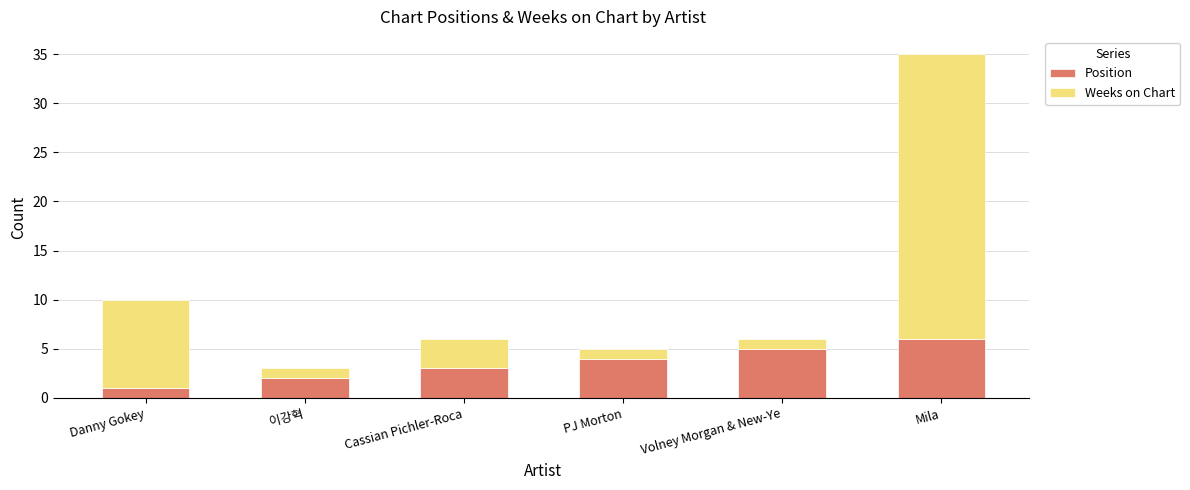

What is the difference between the maximum and minimum values in the Position series?

5